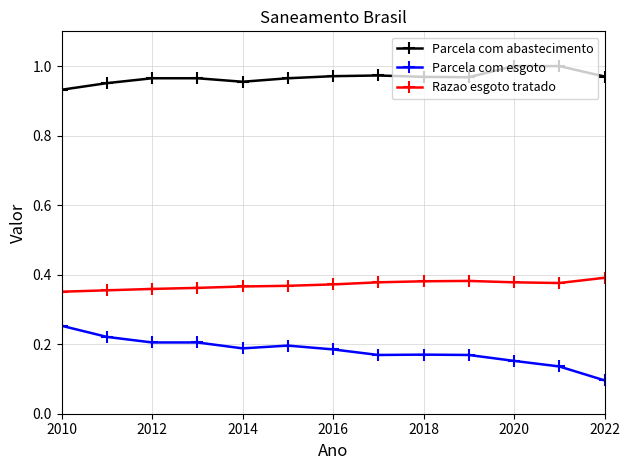

Count the Parcela com esgoto values in the range 0 to 1.

13